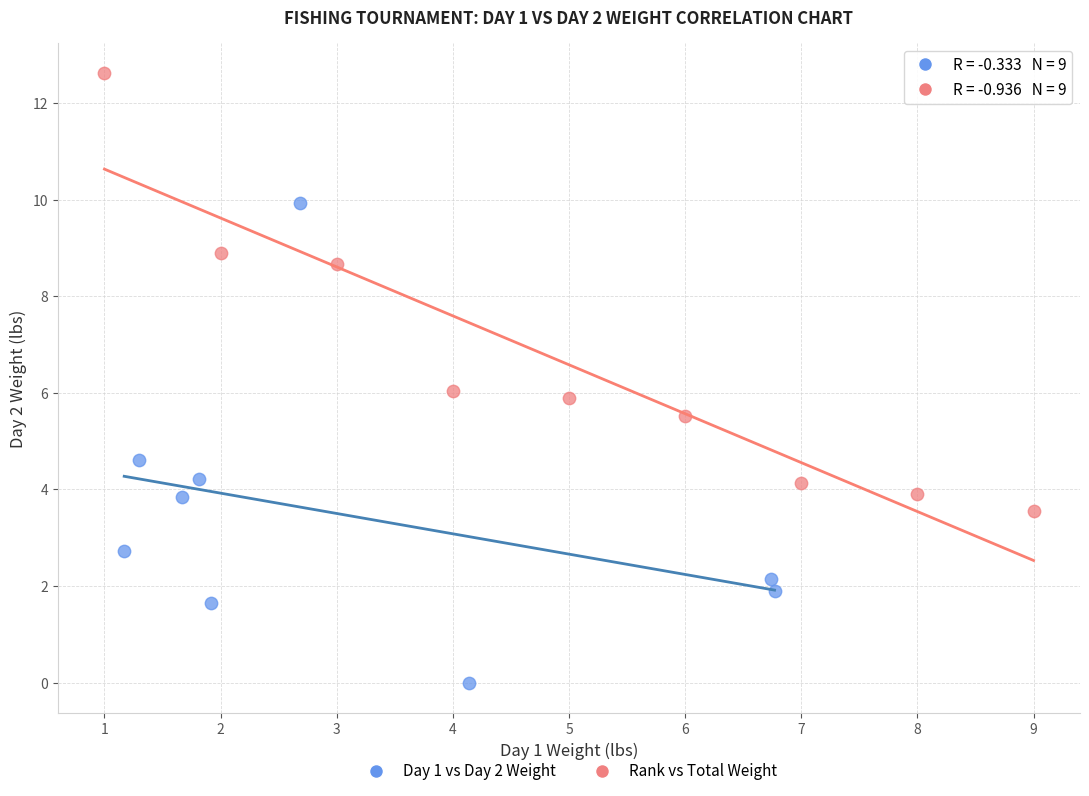

Which series has the widest spread of Y values?

Day 1 vs Day 2 Weight